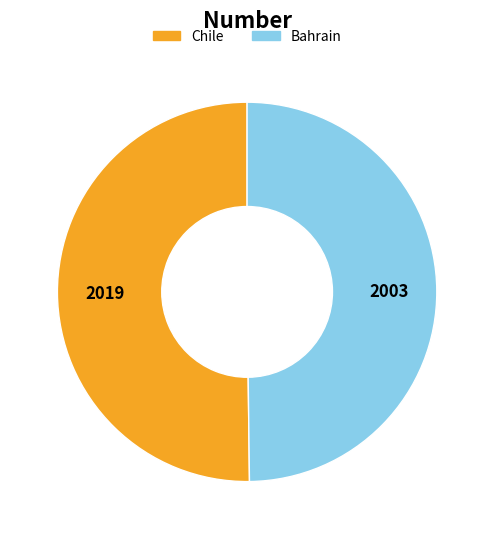

Do Bahrain and Chile together represent more than half of the pie?

Yes